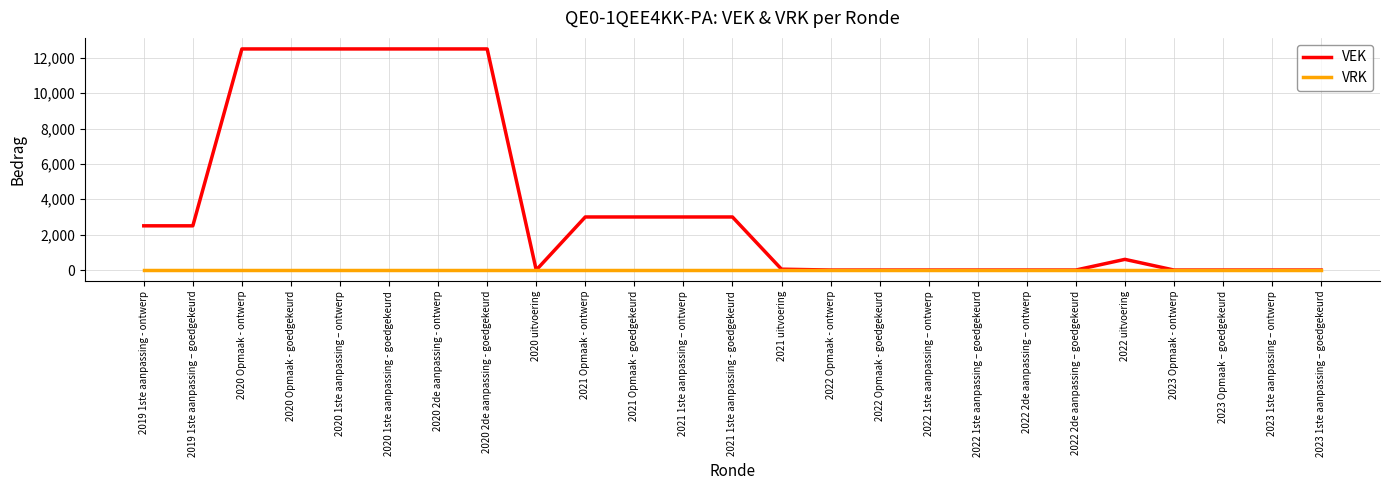

Does the chart have visible grid lines?

Yes